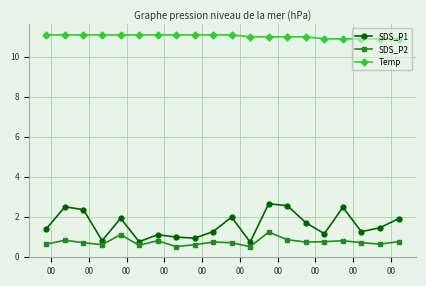

What is the difference between the maximum and minimum values in the SDS_P1 series?

1.9